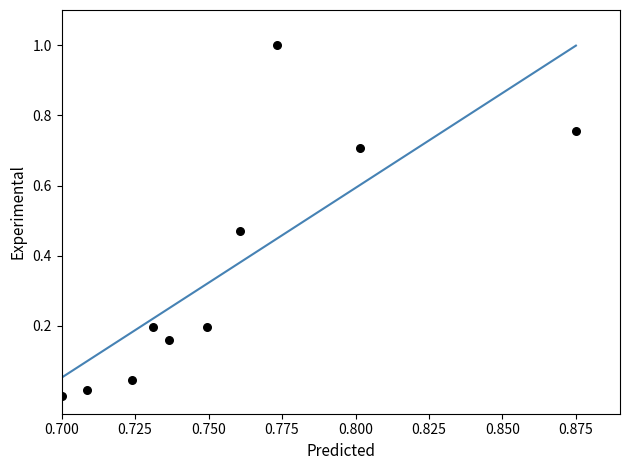

What is the average Y value?

0.4